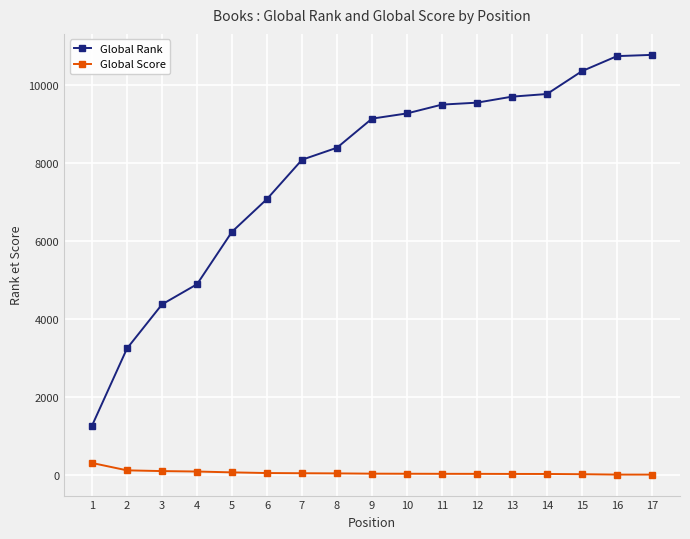

What is the greatest value displayed?

10776